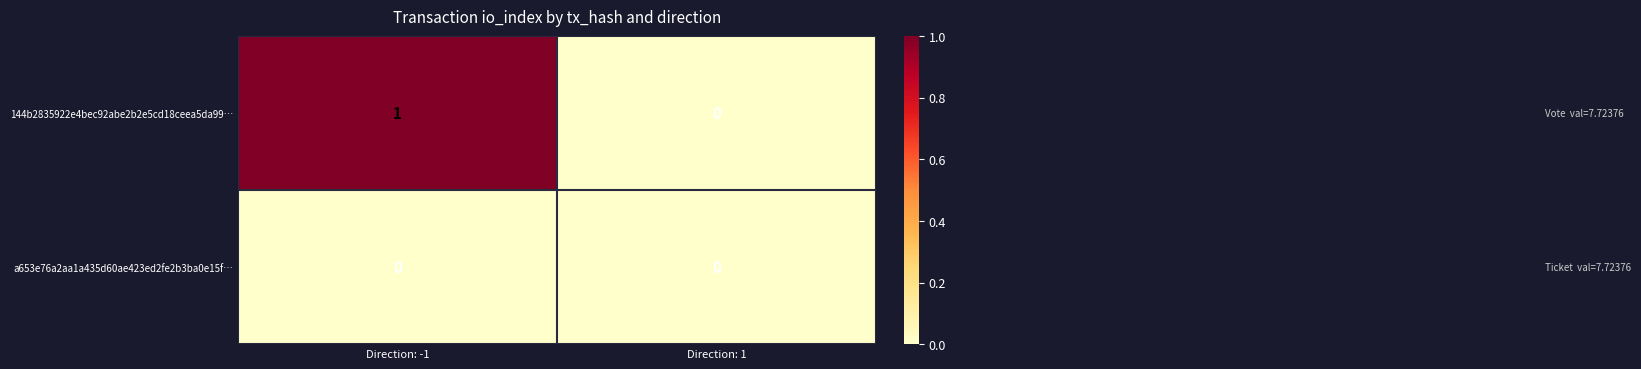

The 144b2835922e4bec92abe2b2e5cd18ceea5da99… series shows 0 at Direction: 1. True or false?

True